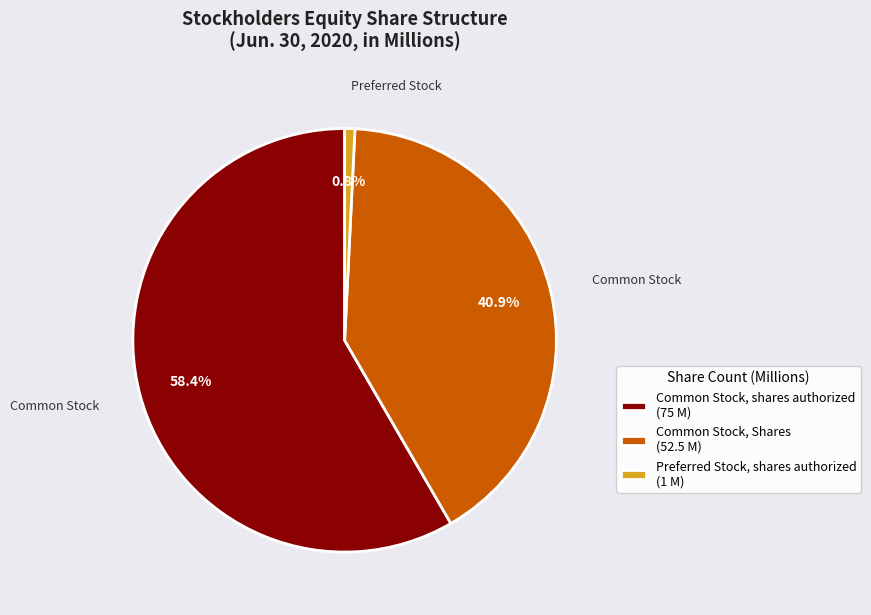

Combined, do Common Stock, Shares (52.5 M) and Common Stock, shares authorized (75 M) account for over 50%?

Yes